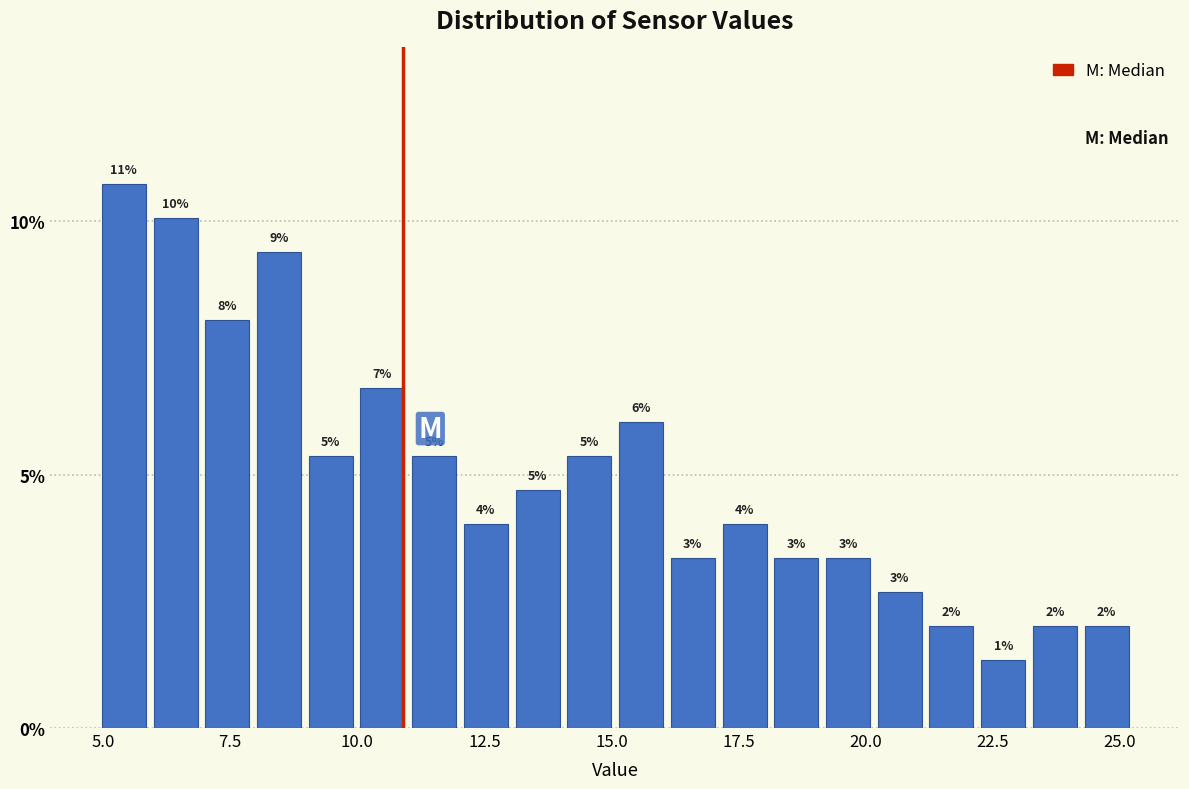

Read against the x-axis, roughly where is the centre of the tallest bar?

5.5